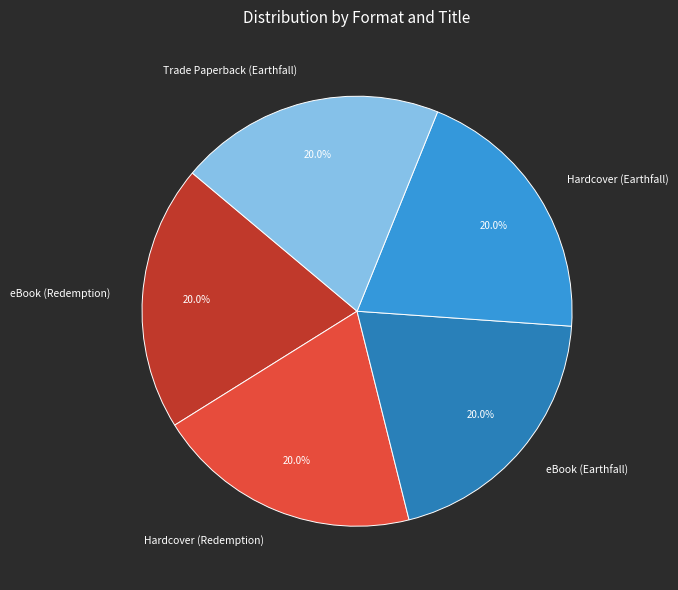

True or false: Hardcover (Earthfall) accounts for 20% of the total.

True